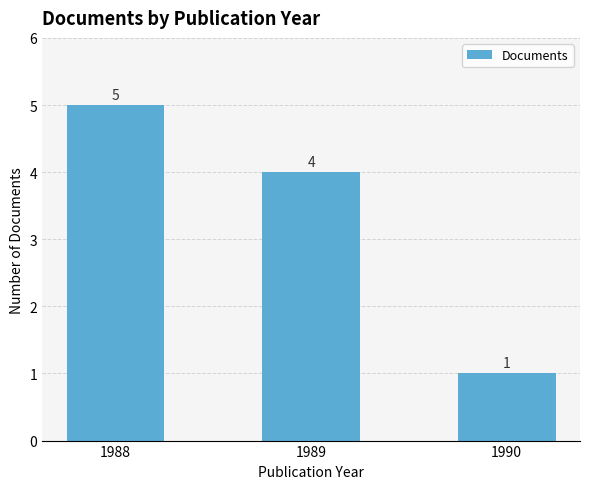

Count the number of data series in this chart.

1